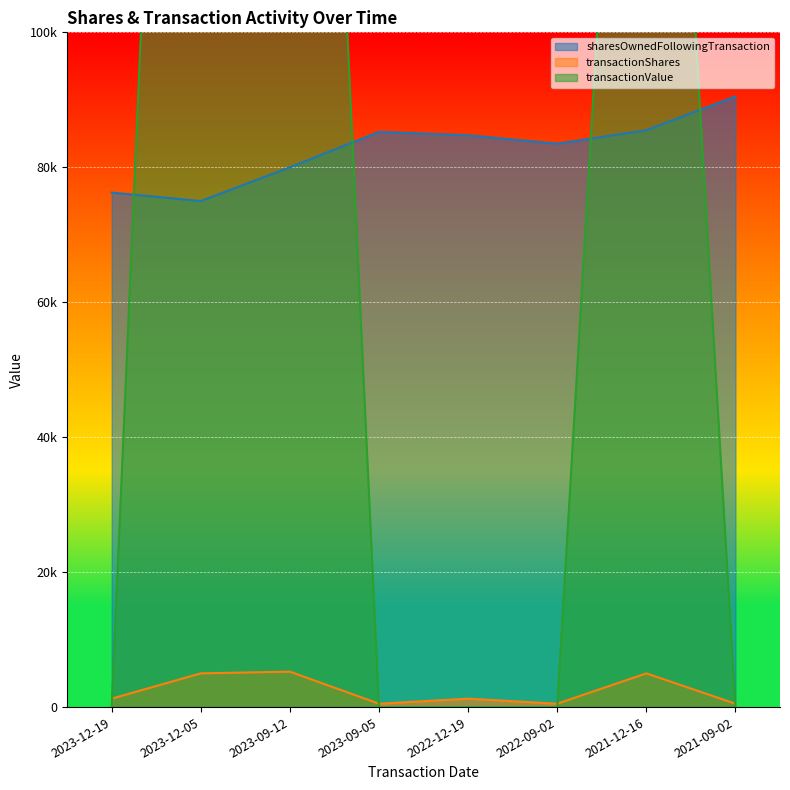

Where is the first local maximum for transactionShares?

2023-09-12